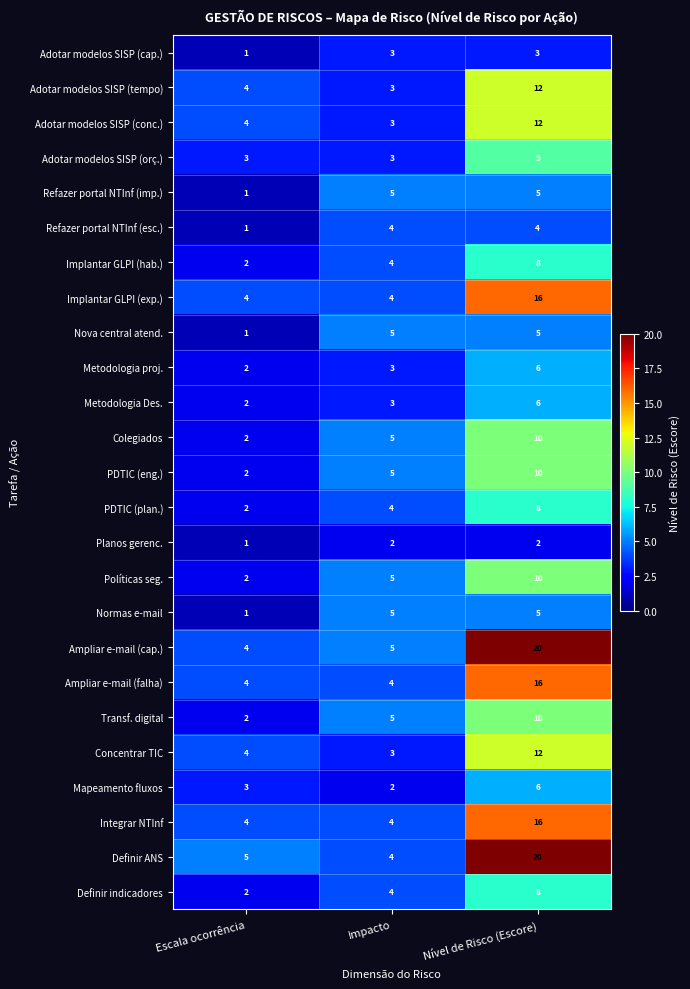

What is the difference between the highest and lowest values at Impacto?

3